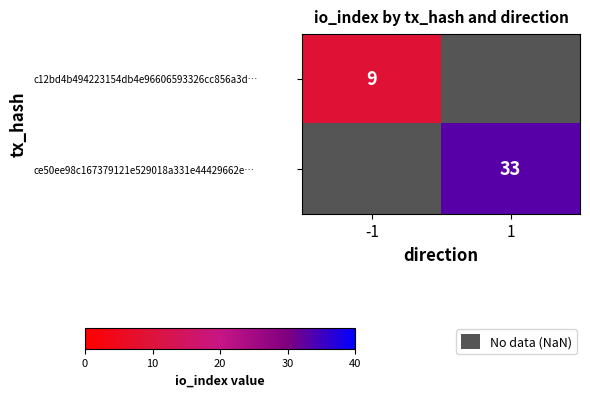

True or false: ce50ee98c167379121e529018a331e44429662e… has a value of 11.5 at 1.

False